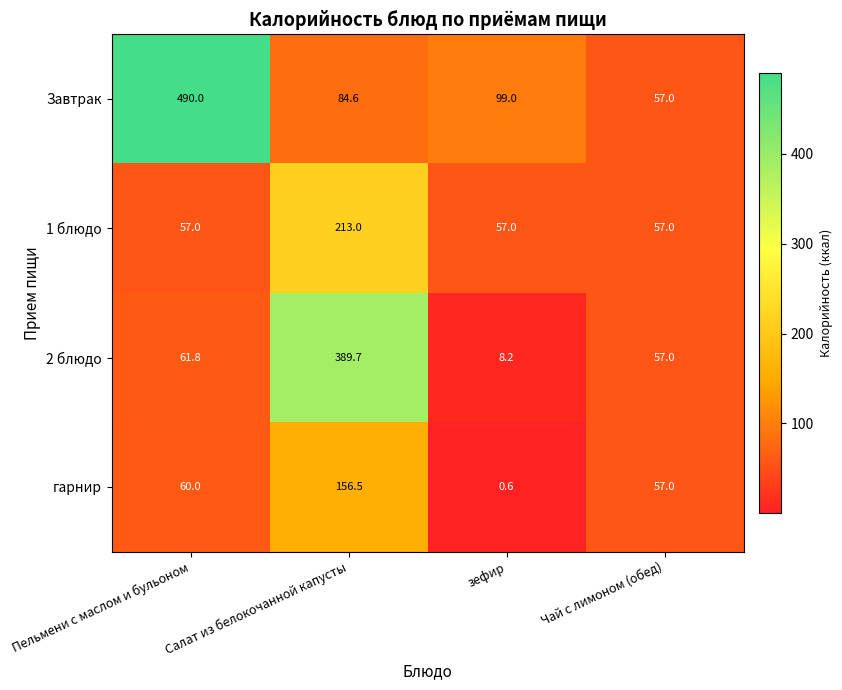

List the series in order of their peak value, lowest first.

гарнир, 1 блюдо, 2 блюдо, Завтрак